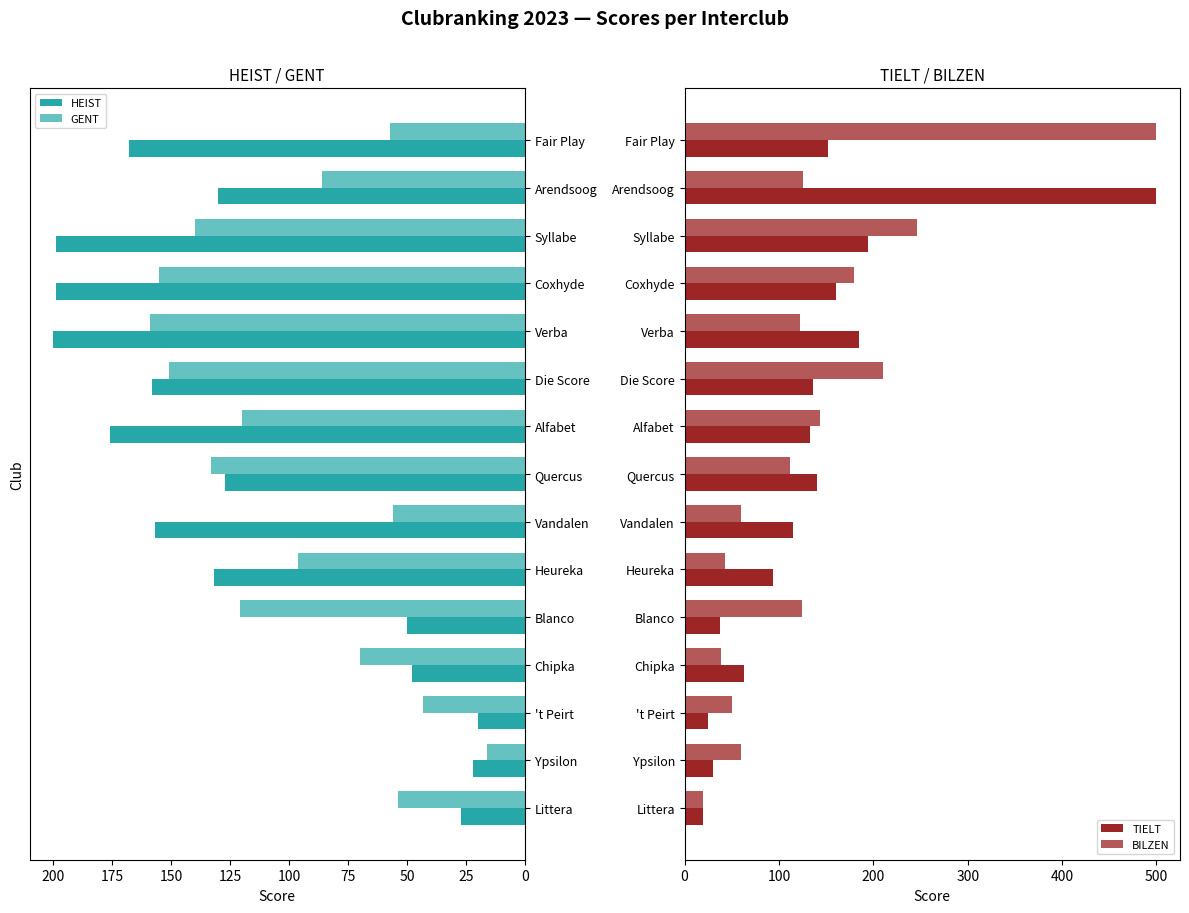

Which series has the largest total across all categories?

BILZEN